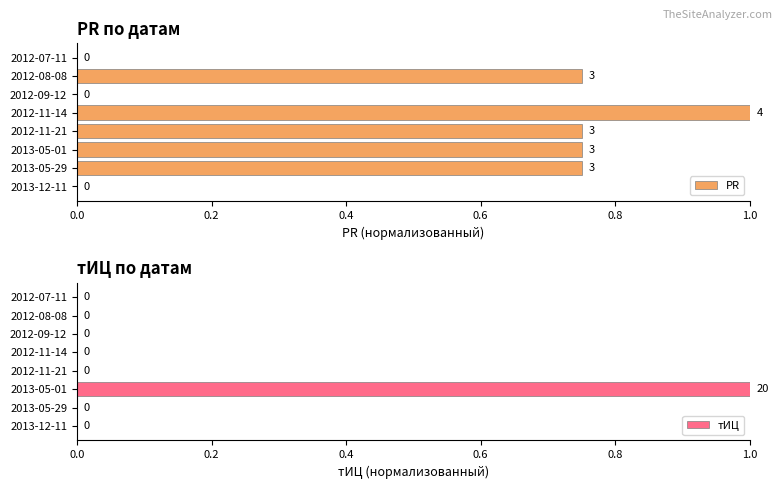

Reading right to left, what are all the values shown in this chart?

PR: 0.0	0.8	0.0	1.0	0.8	0.8	0.8	0.0
тИЦ: 0.0	0.0	0.0	0.0	0.0	1.0	0.0	0.0